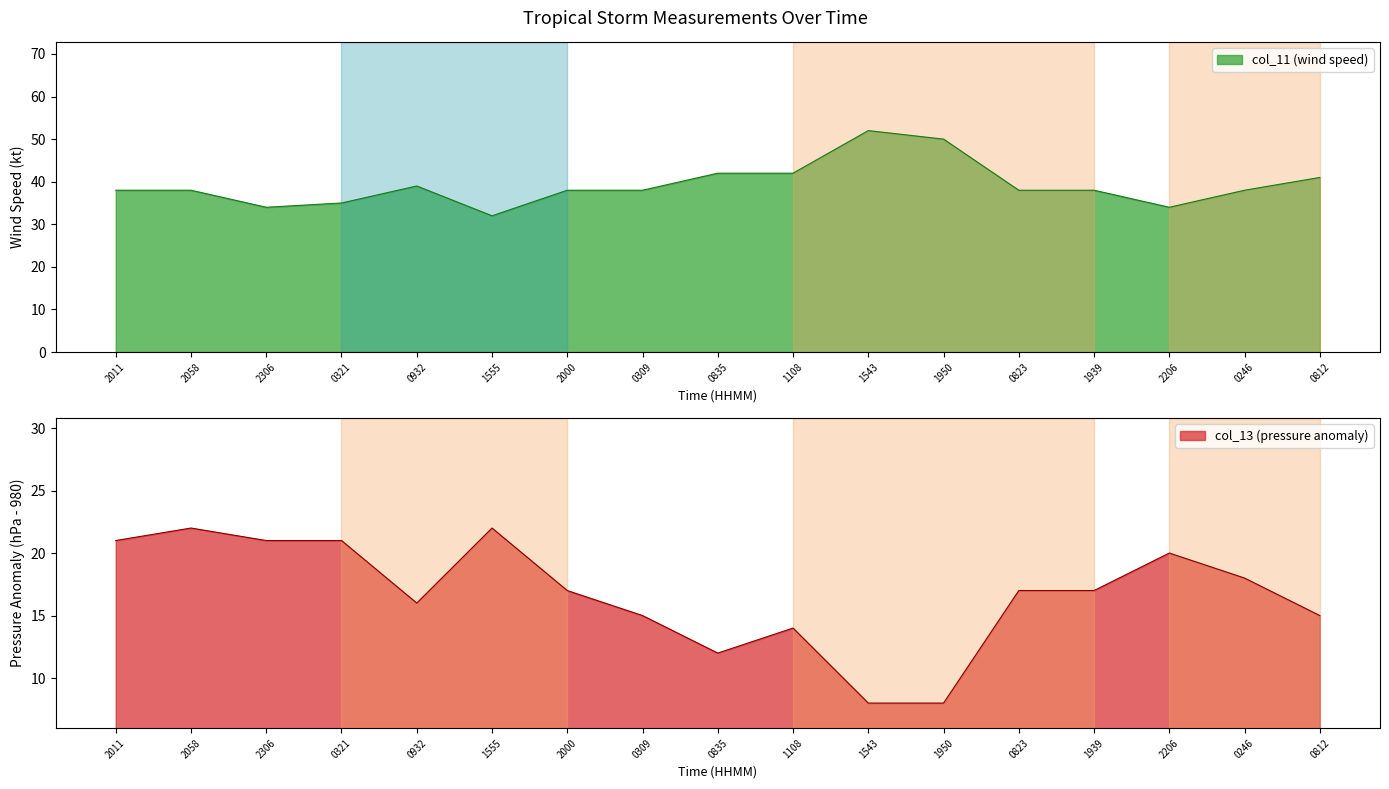

Reading left to right, extract all data points from this chart.

col_11 (wind speed): 38	38	34	35	39	32	38	38	42	42	52	50	38	38	34	38	41
col_13 (pressure): 21	22	21	21	16	22	17	15	12	14	8	8	17	17	20	18	15